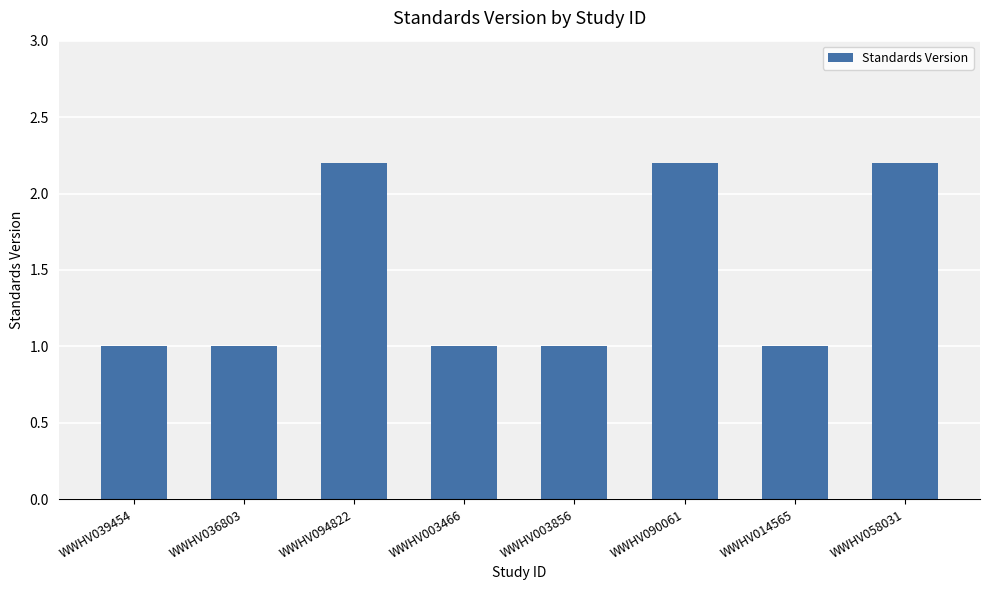

What is the change in value from WWHV039454 to WWHV094822?

+1.2